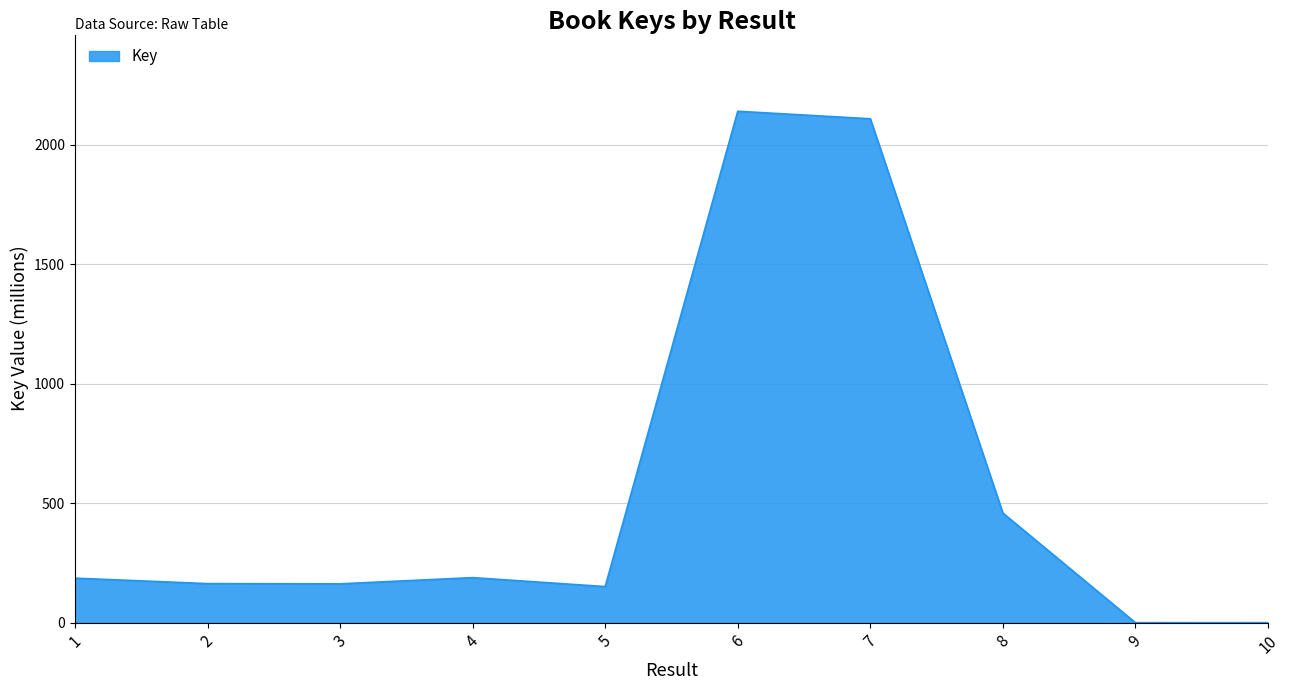

What is the difference between the maximum and second lowest values?

2140.1